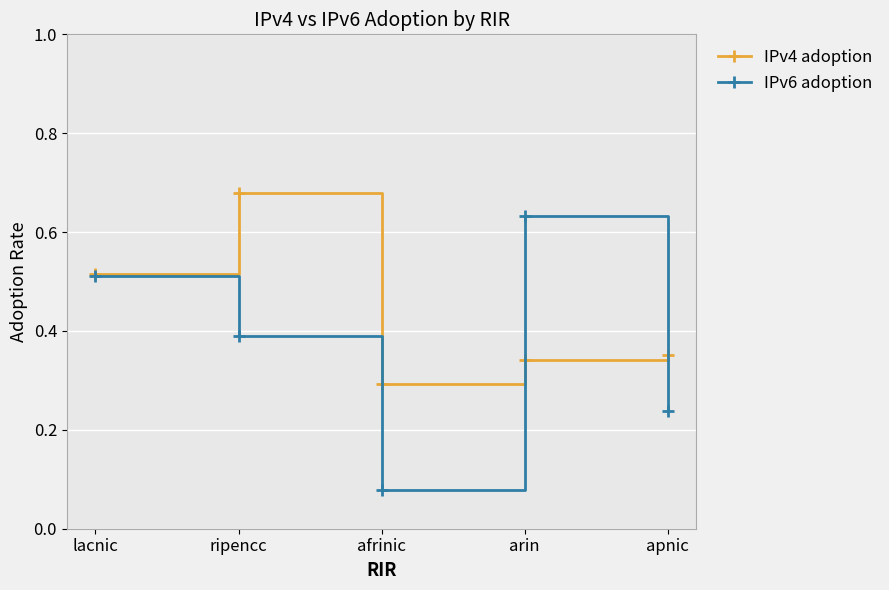

True or false: IPv6 adoption has a value of 0.3 at apnic.

False